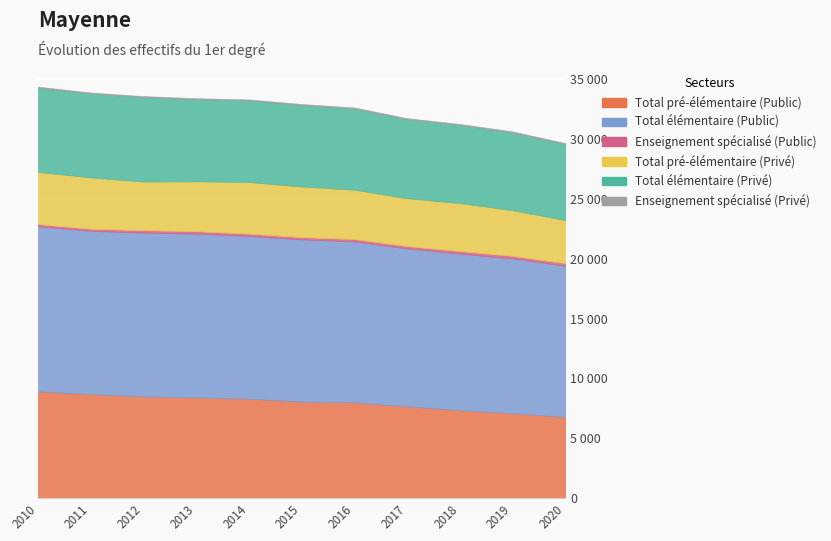

How many data points in Total pré-élémentaire (Privé) are less than 4119?

5